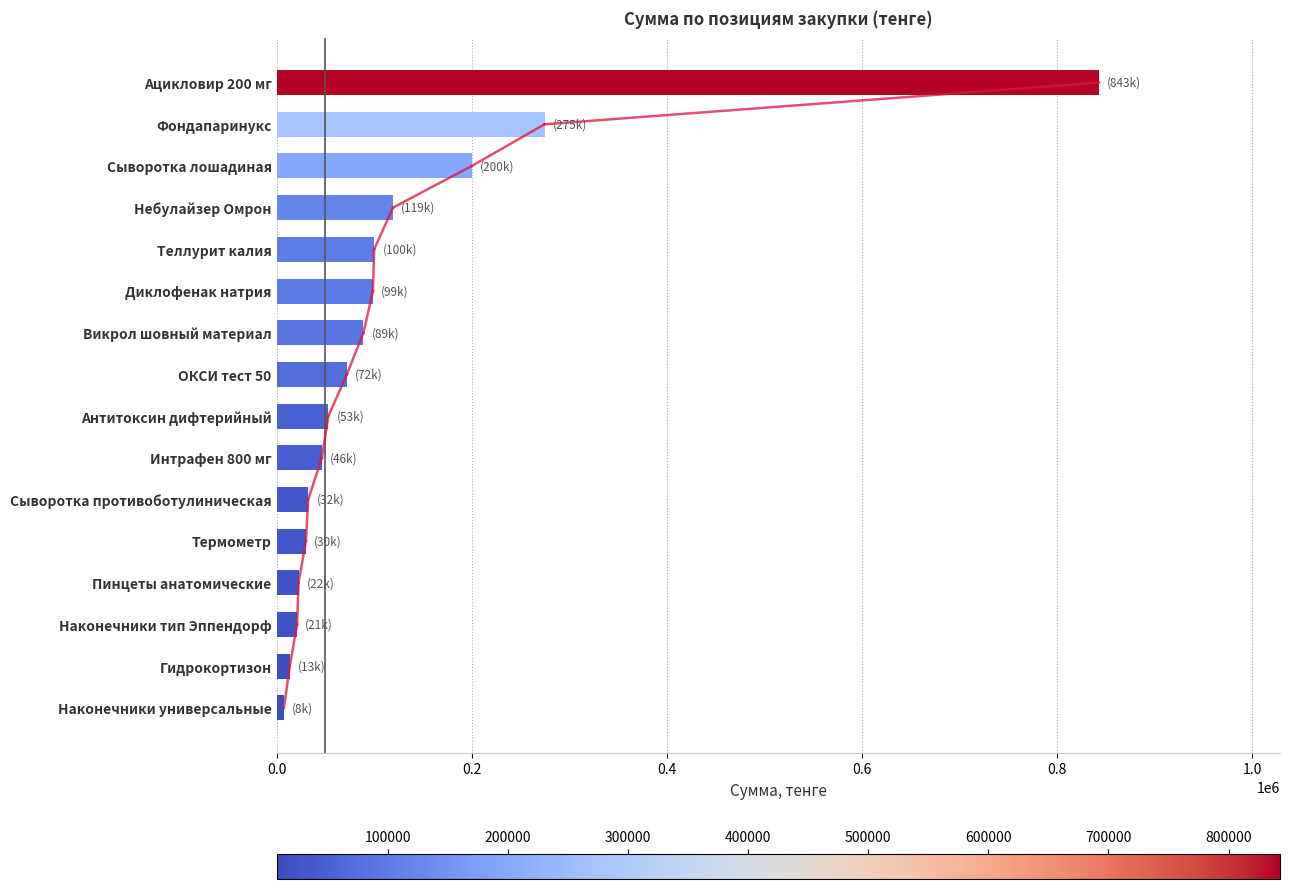

True or false: the data shows 98670.0 at Диклофенак натрия.

True